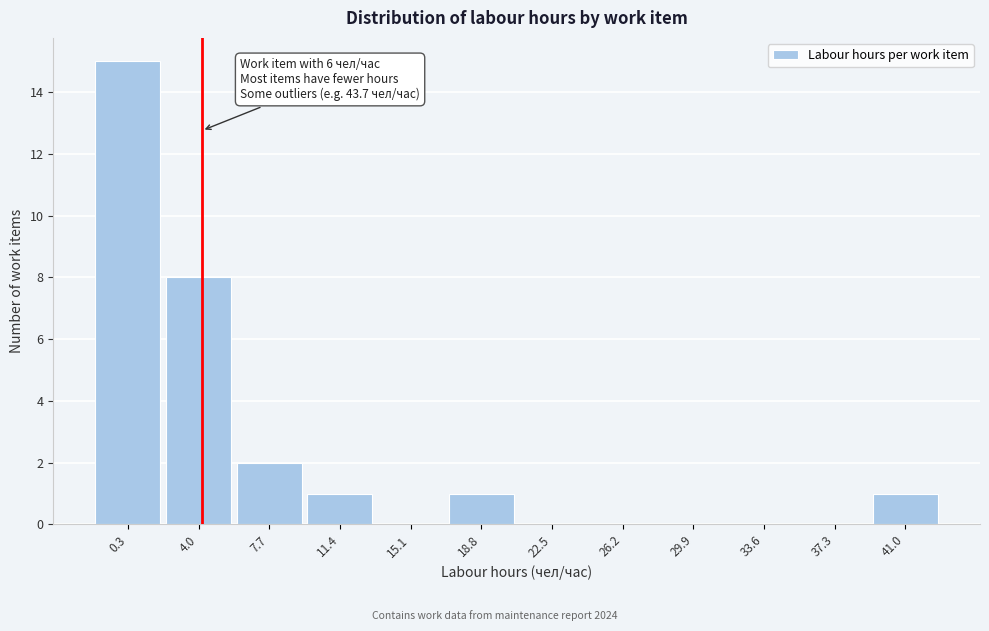

Reading left to right, what are all the values shown in this chart?

0.3=15	4.0=8	7.7=2	11.4=1	15.1=0	18.8=1	22.5=0	26.2=0	29.9=0	33.6=0	37.3=0	41.0=1